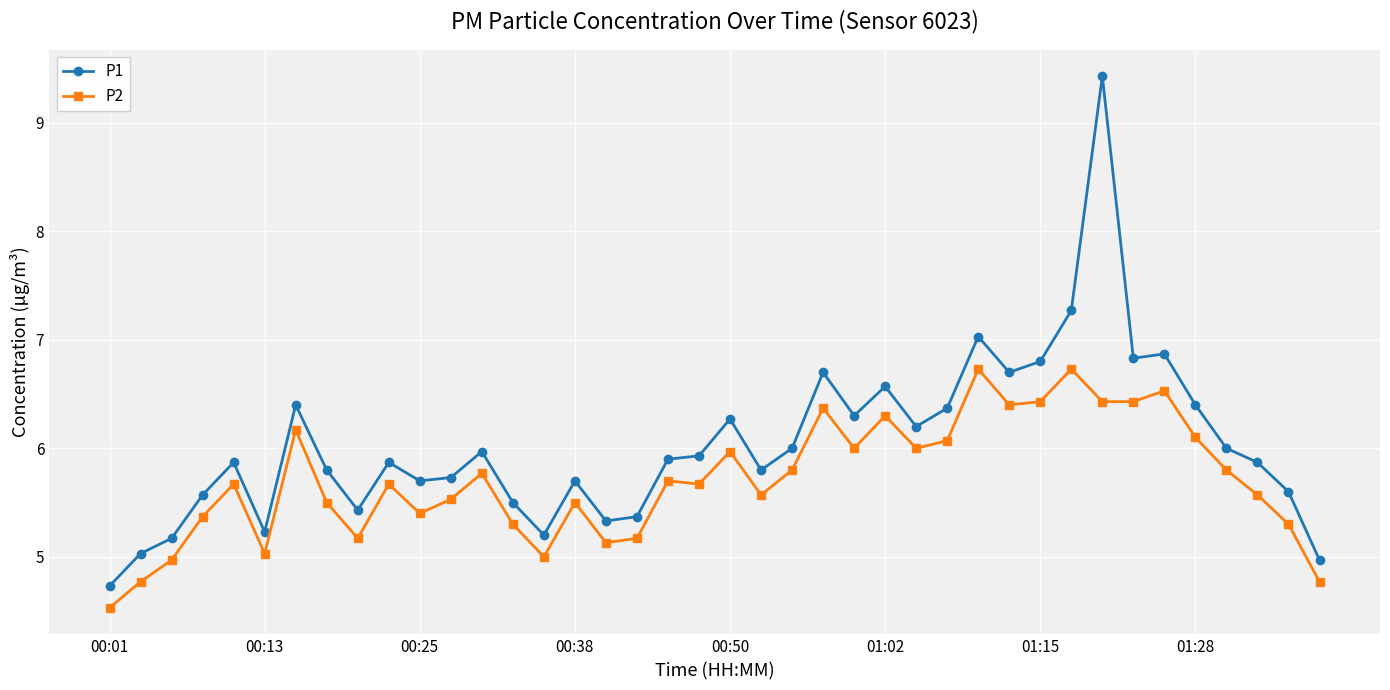

What is the value of the P2 point at the 21st from the left?

6.0